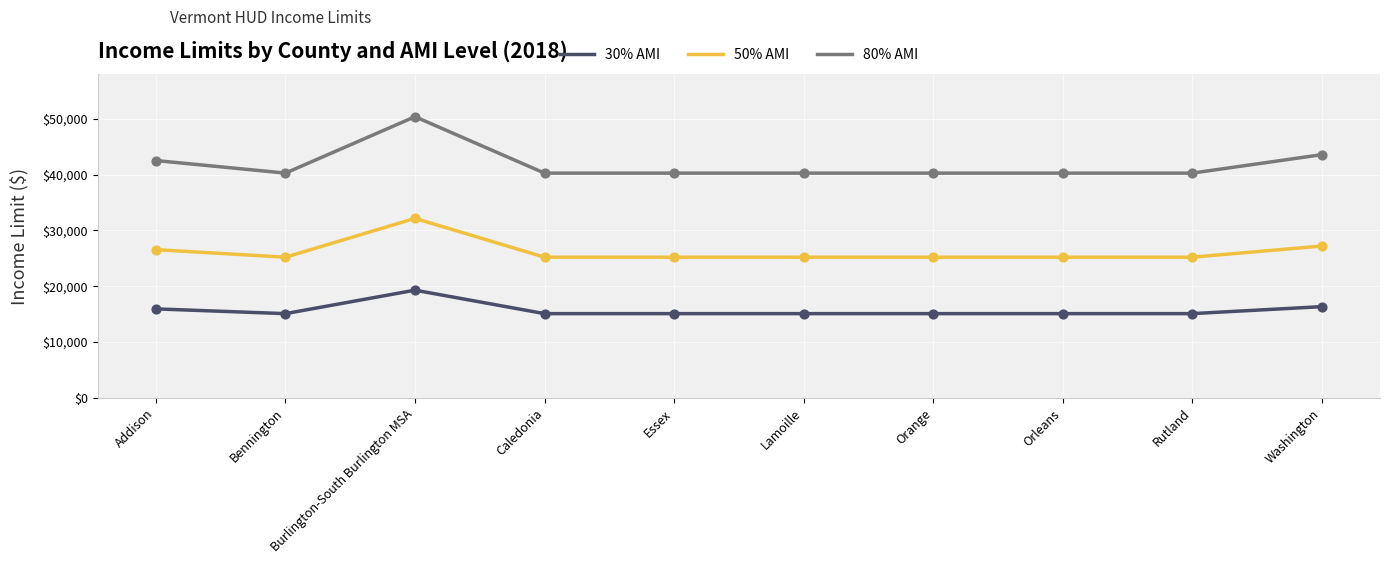

Which series has the largest range (max minus min)?

80% AMI